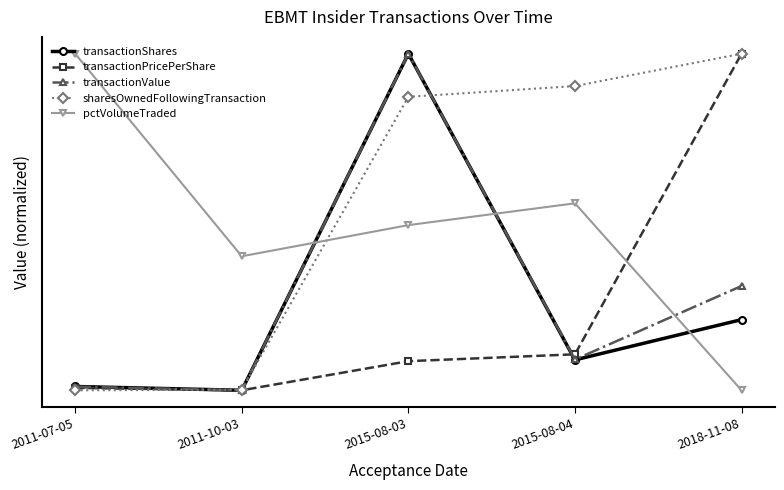

True or false: sharesOwnedFollowingTransaction has more than 1 interior local peaks.

False